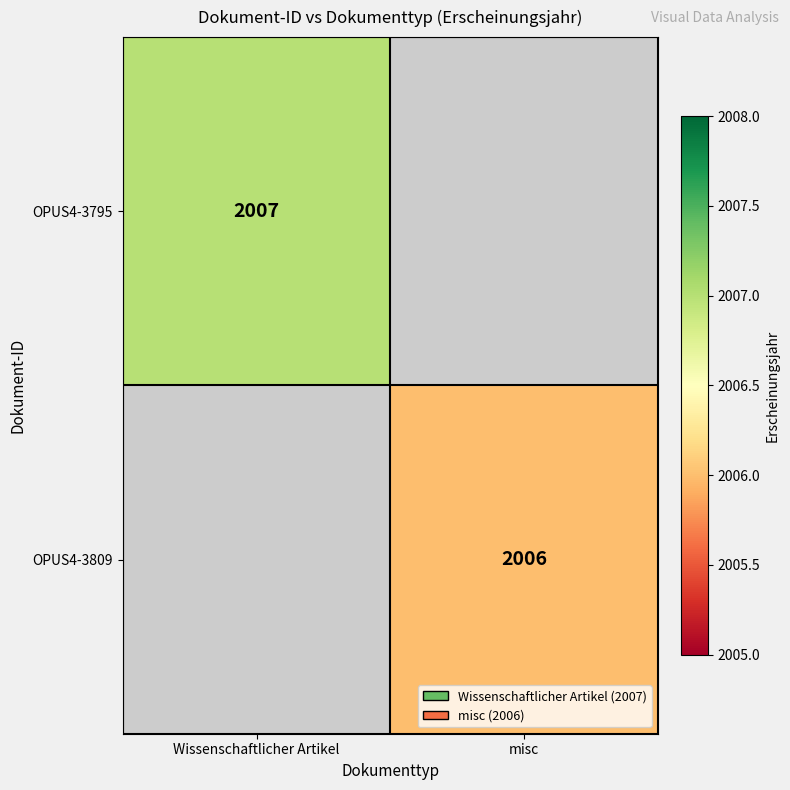

At which category does the chart reach its peak across all series?

Wissenschaftlicher Artikel